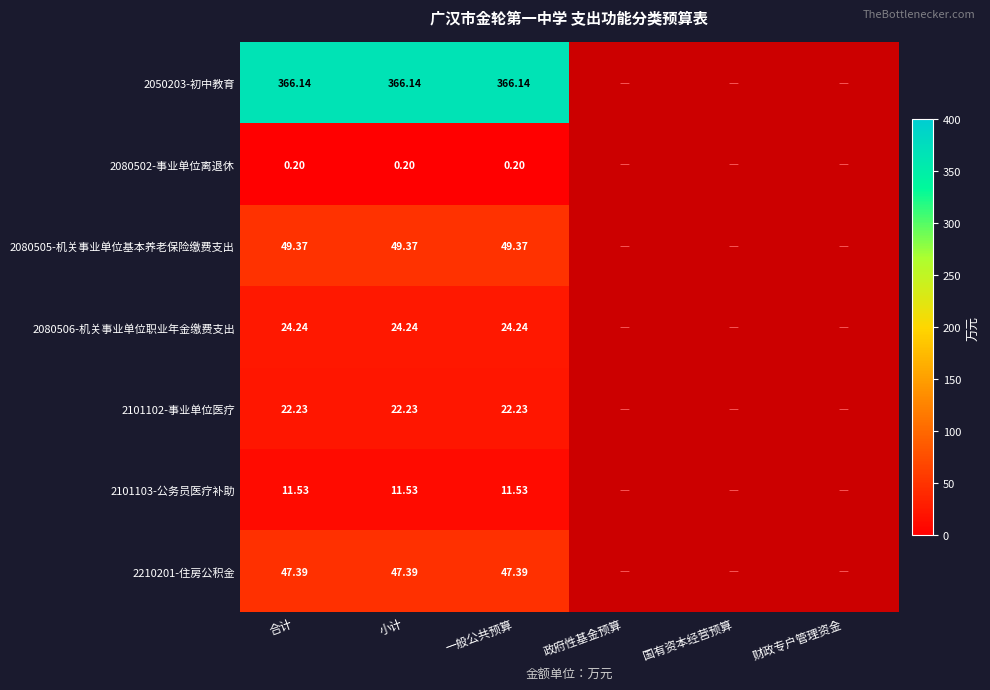

Is the value of 2080505-机关事业单位基本养老保险缴费支出 at 一般公共预算 greater than the value of 2080506-机关事业单位职业年金缴费支出 at 一般公共预算?

Yes